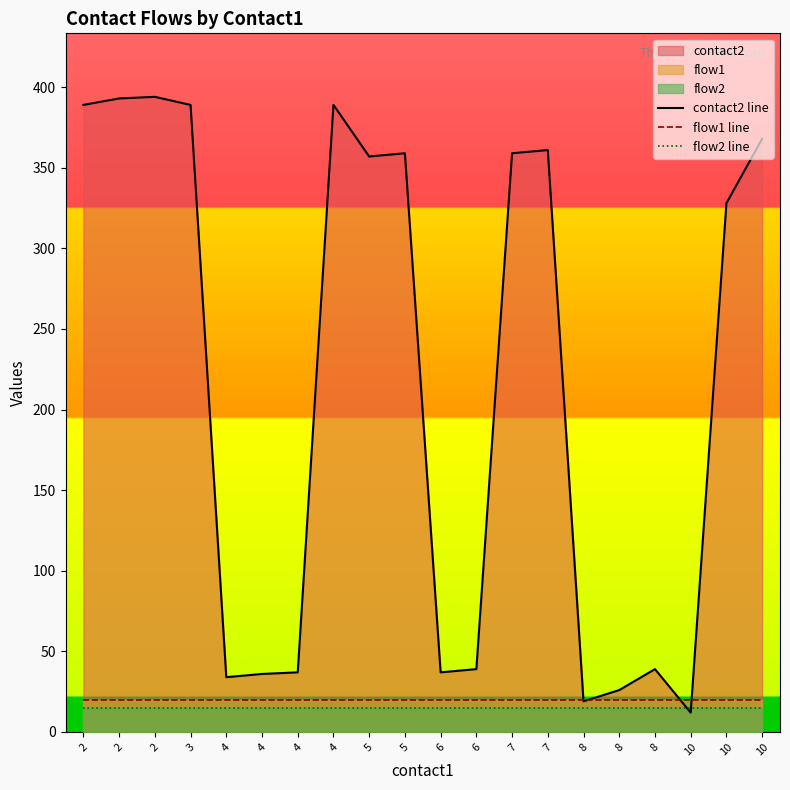

Which series has the largest total across all categories?

contact2 line